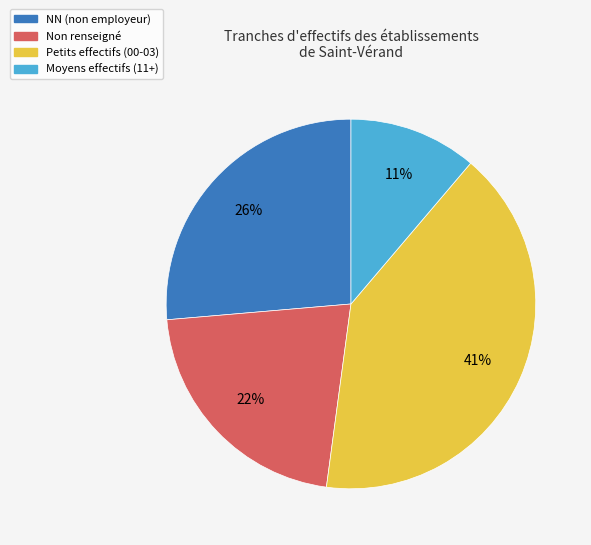

To the nearest percent, what is the average slice percentage?

25%